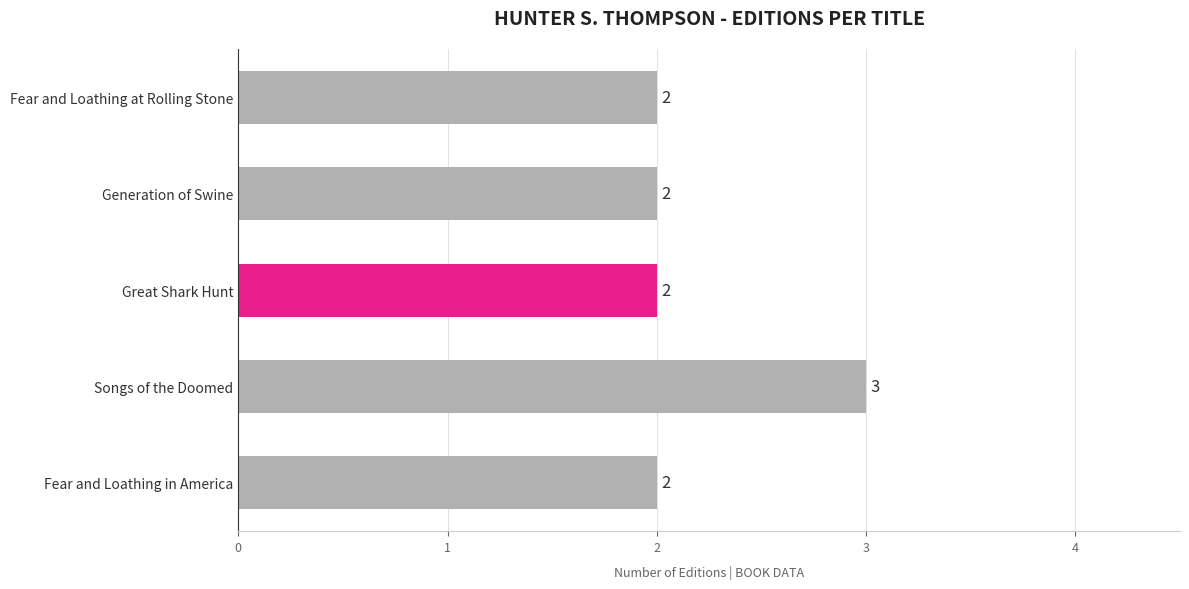

Count the values in the range 2 to 3.

5